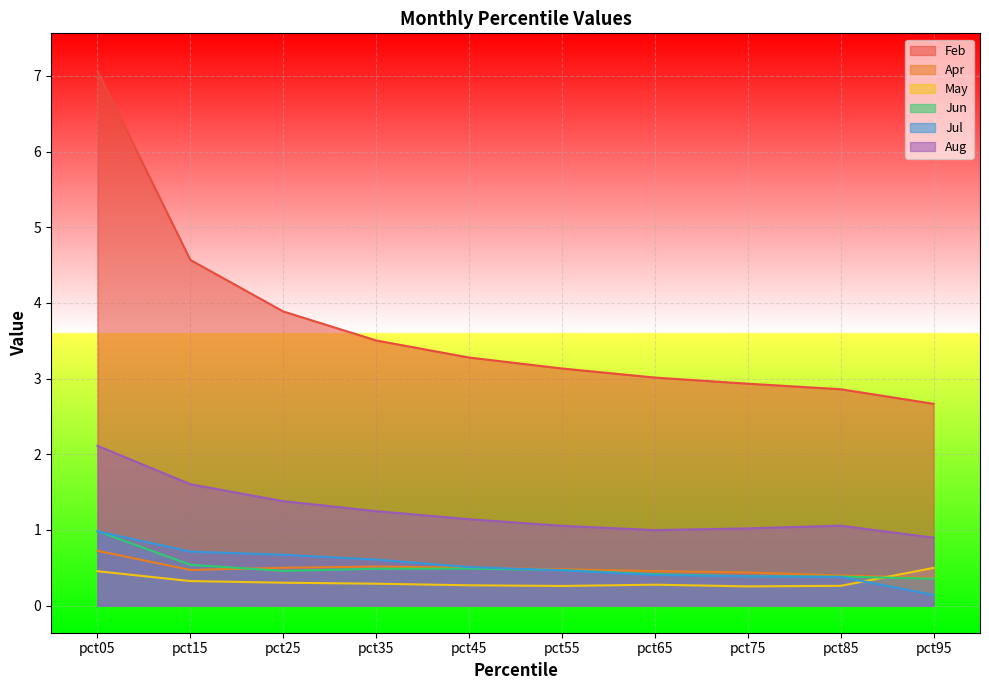

Count the number of categories in the chart.

10